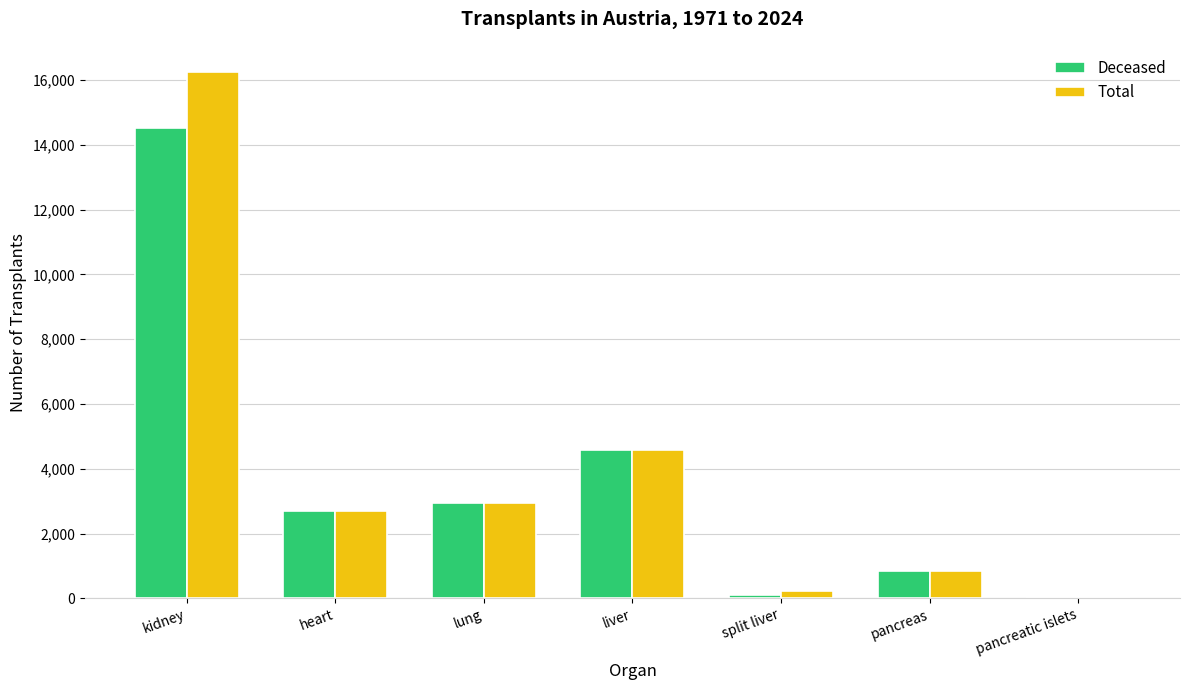

The value of Deceased at heart is 1658. True or false?

False